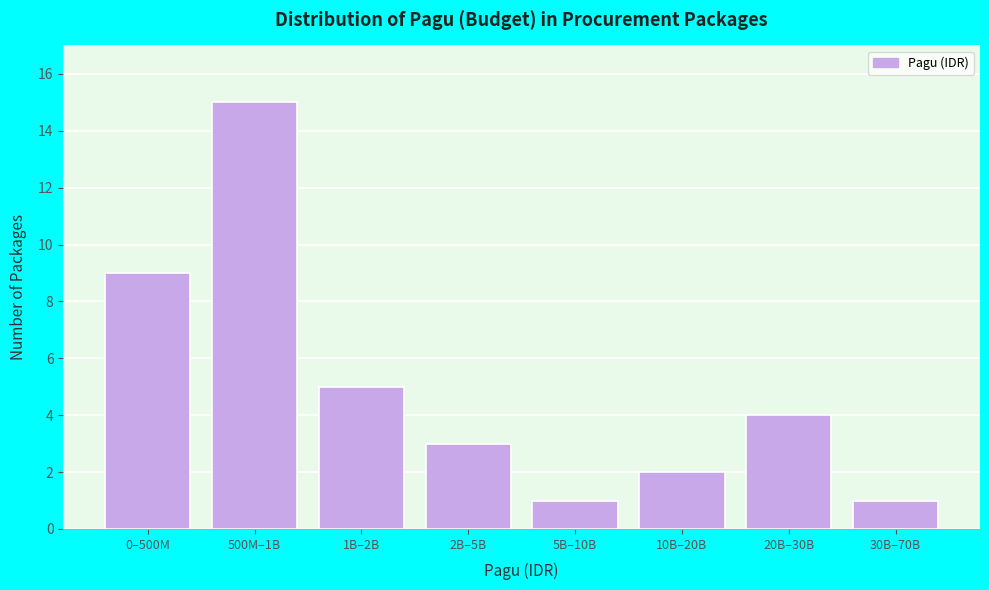

Reading left to right, extract all data points from this chart.

0–500M=9	500M–1B=15	1B–2B=5	2B–5B=3	5B–10B=1	10B–20B=2	20B–30B=4	30B–70B=1